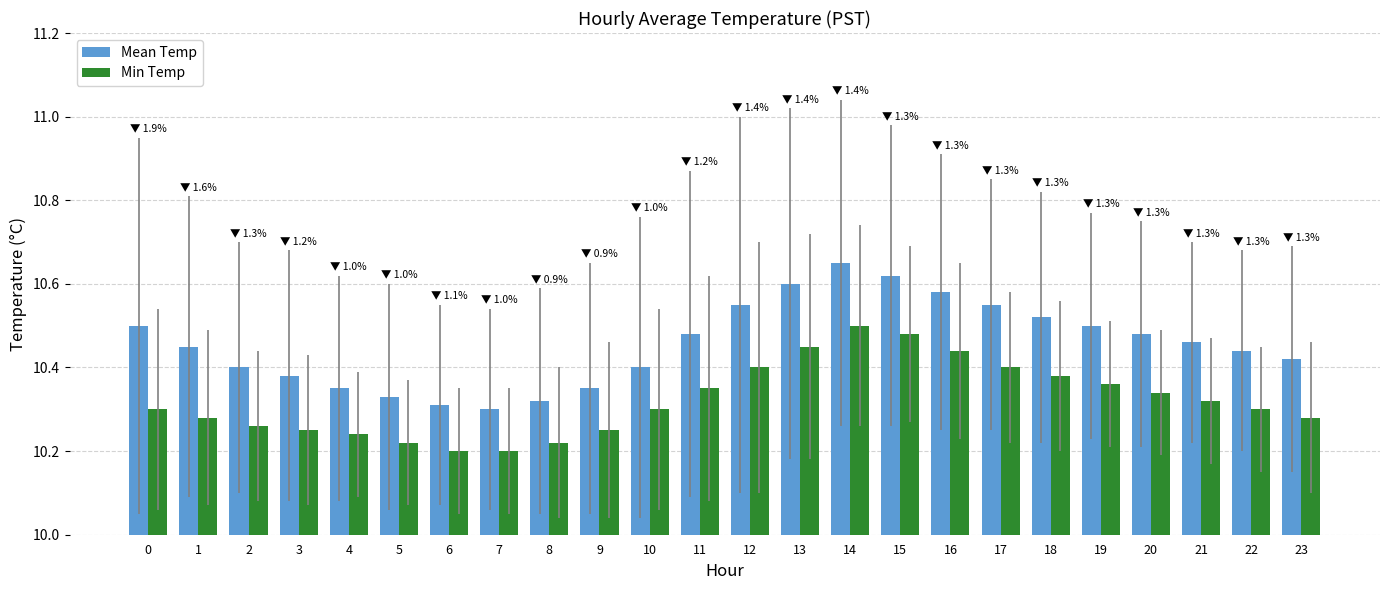

True or false: Mean Temp has a value of 10.5 at 19.

True